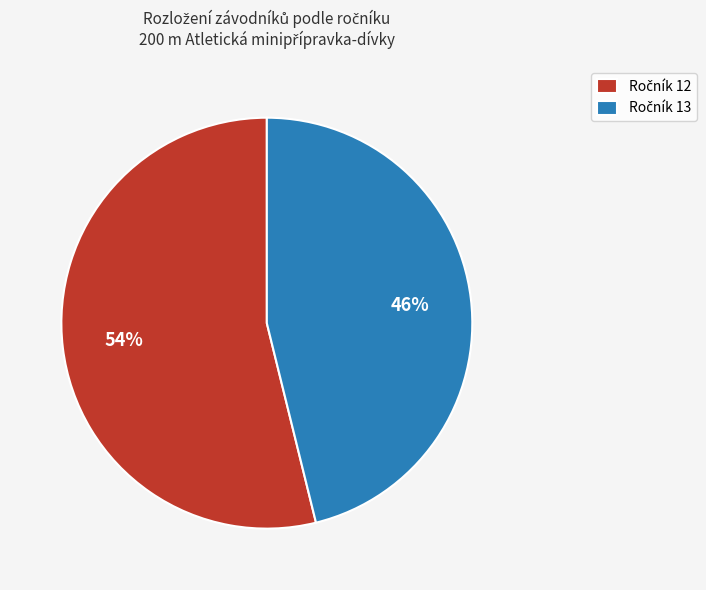

How many slices are in this pie chart?

2